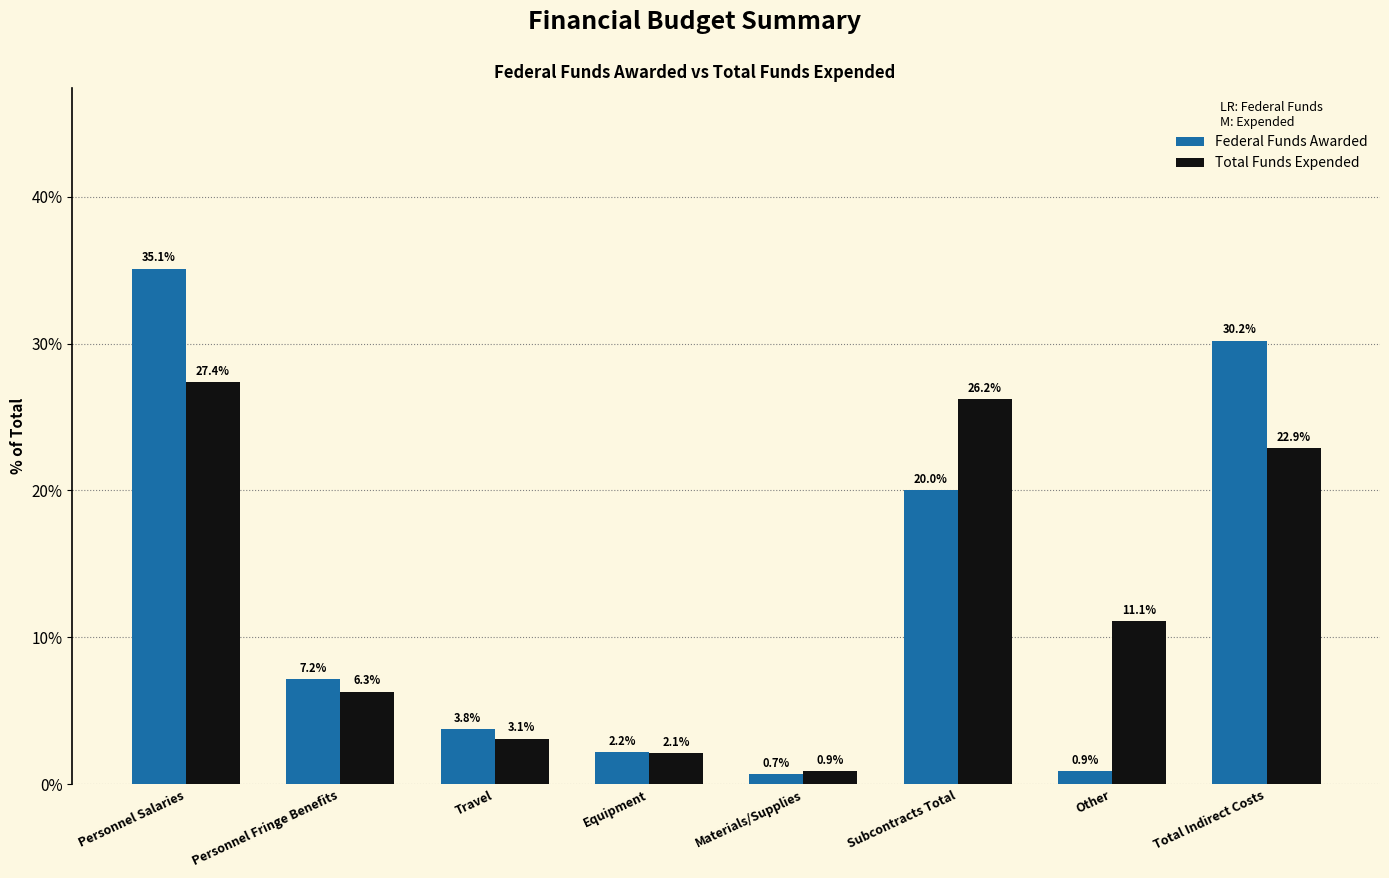

Reading right to left, list all the values displayed in this chart.

Federal Funds Awarded: 30.2	0.9	20.0	0.7	2.2	3.8	7.2	35.1
Total Funds Expended: 22.9	11.1	26.2	0.9	2.1	3.1	6.3	27.4